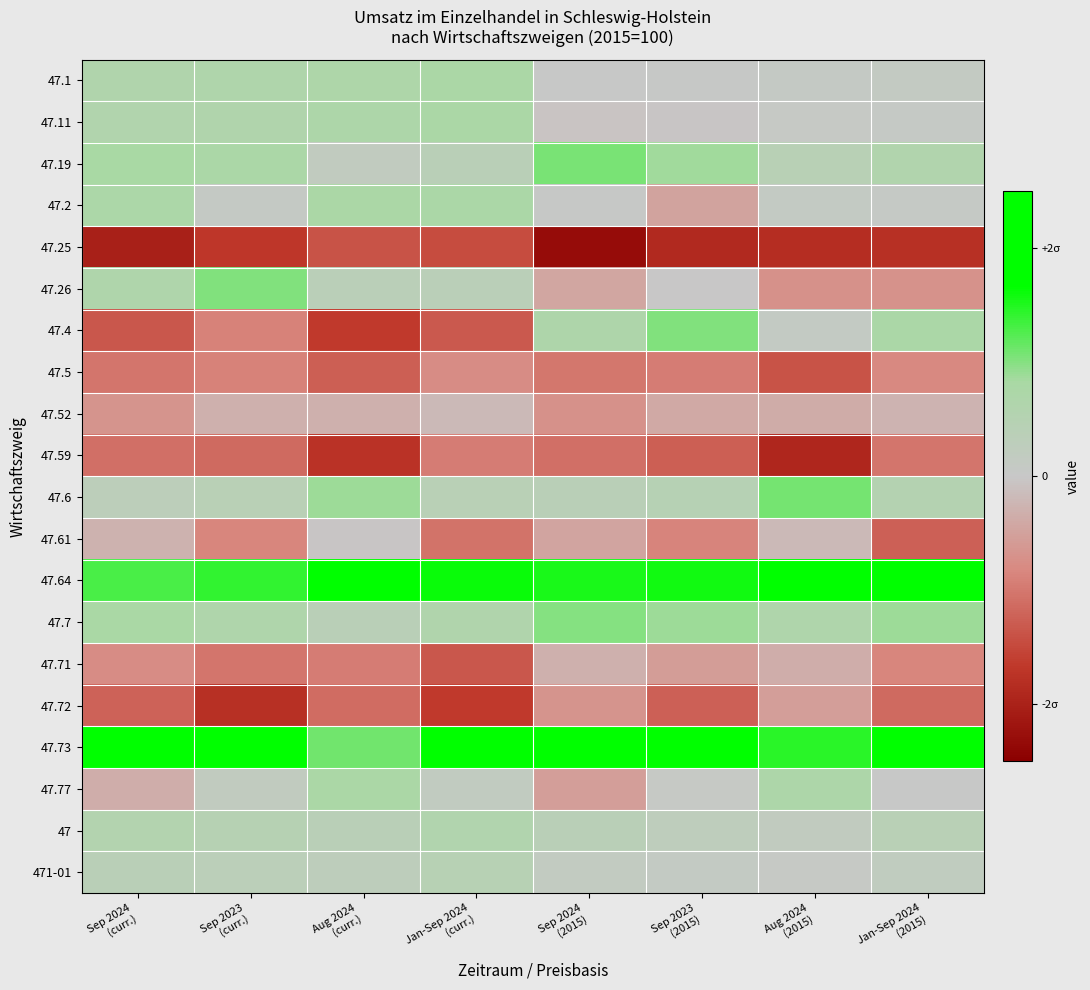

At which category is the sum across all series the highest?

Aug 2024
(curr.)